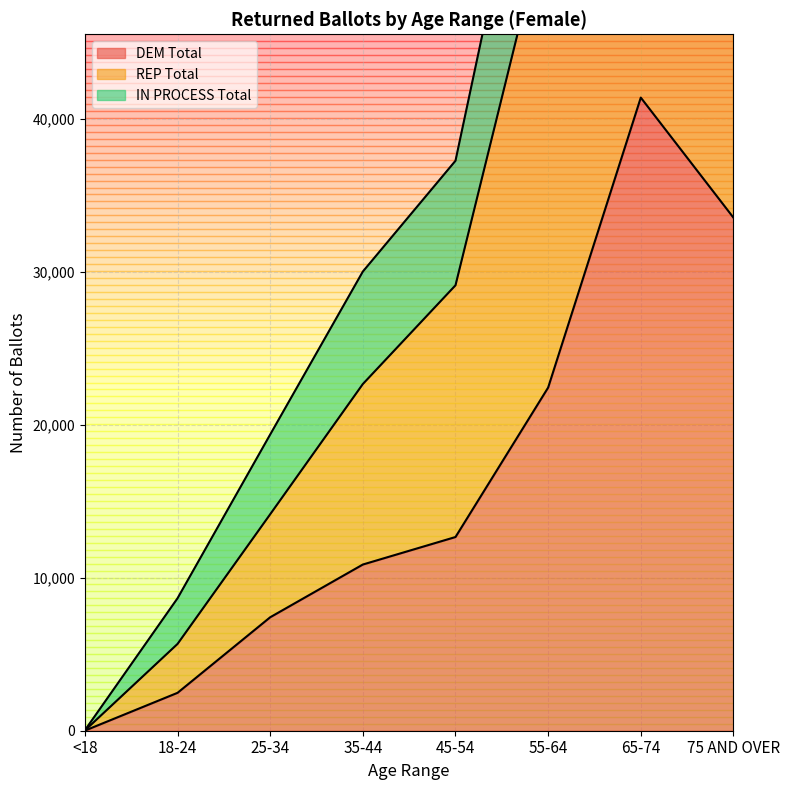

At which label is DEM Total closest to 20710?

55-64